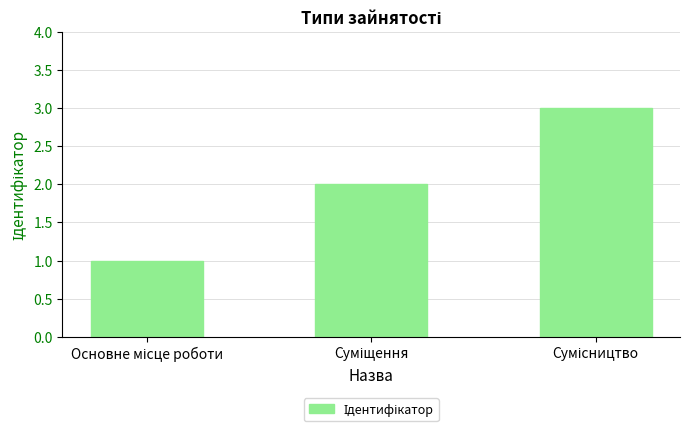

What is the sum of all values?

6